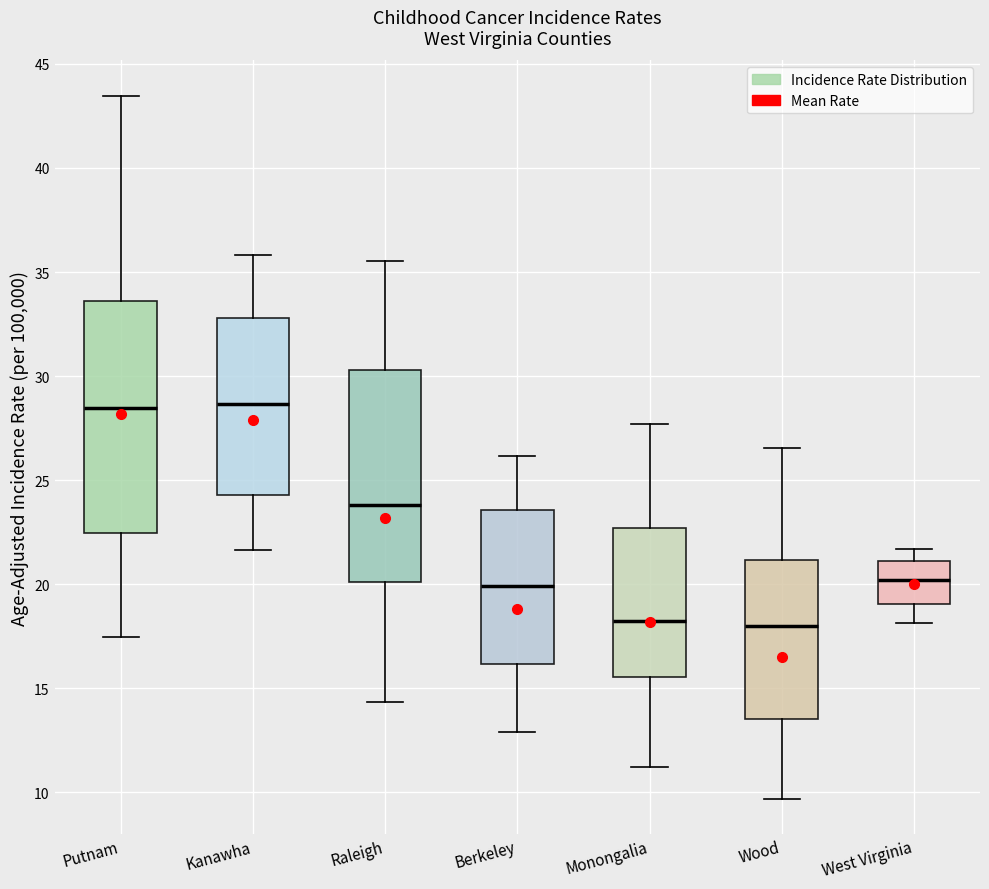

Reading left to right, read every box against the y-axis: the position of its median line, the range the box covers, and the ends of its whiskers. The values are not printed on the chart, so give them approximately, as read against the axis.

Putnam: median 28.5, box 22.5 to 33.5, whiskers 17.5 to 43.5
Kanawha: median 28.5, box 24.5 to 33.0, whiskers 21.5 to 36.0
Raleigh: median 24.0, box 20.0 to 30.5, whiskers 14.5 to 35.5
Berkeley: median 20.0, box 16.0 to 23.5, whiskers 13.0 to 26.0
Monongalia: median 18.0, box 15.5 to 22.5, whiskers 11.0 to 27.5
Wood: median 18.0, box 13.5 to 21.0, whiskers 9.5 to 26.5
West Virginia: median 20.0, box 19.0 to 21.0, whiskers 18.0 to 21.5